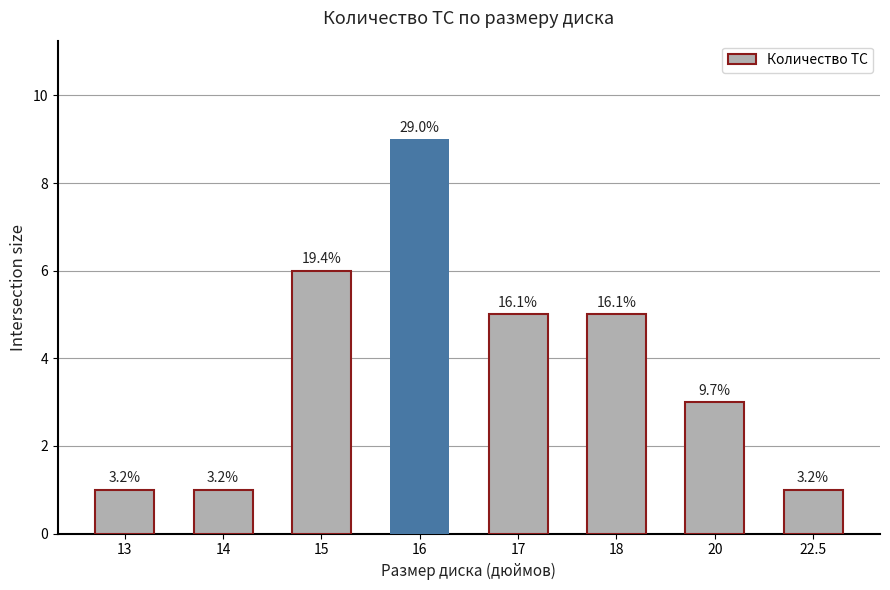

How many bars are there in total?

8